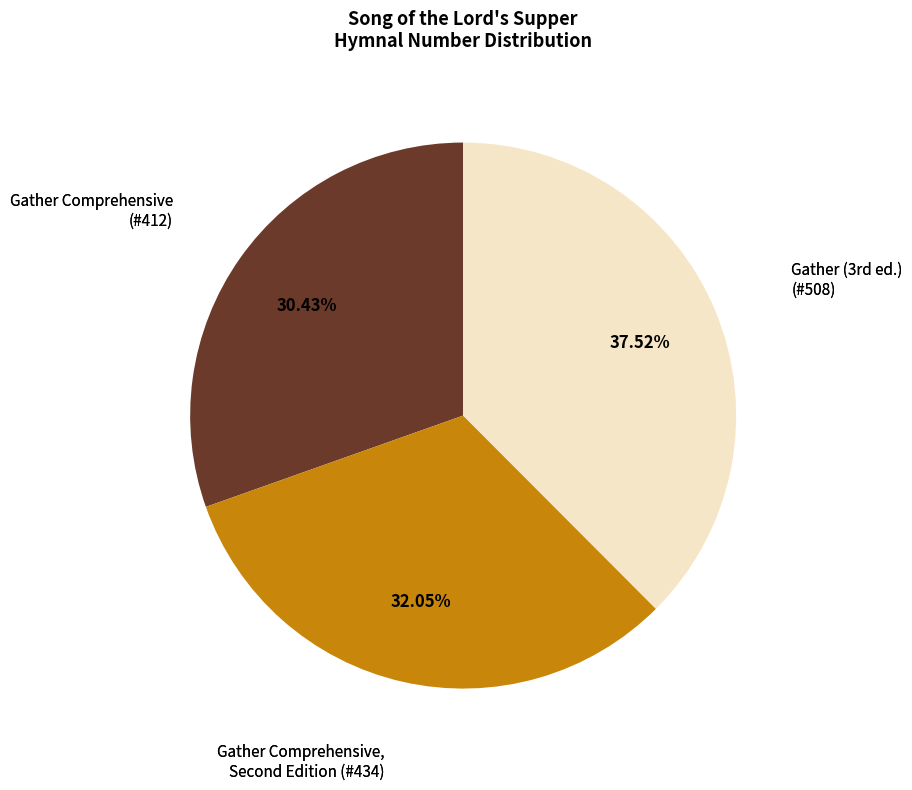

How many slices are in this pie chart?

3